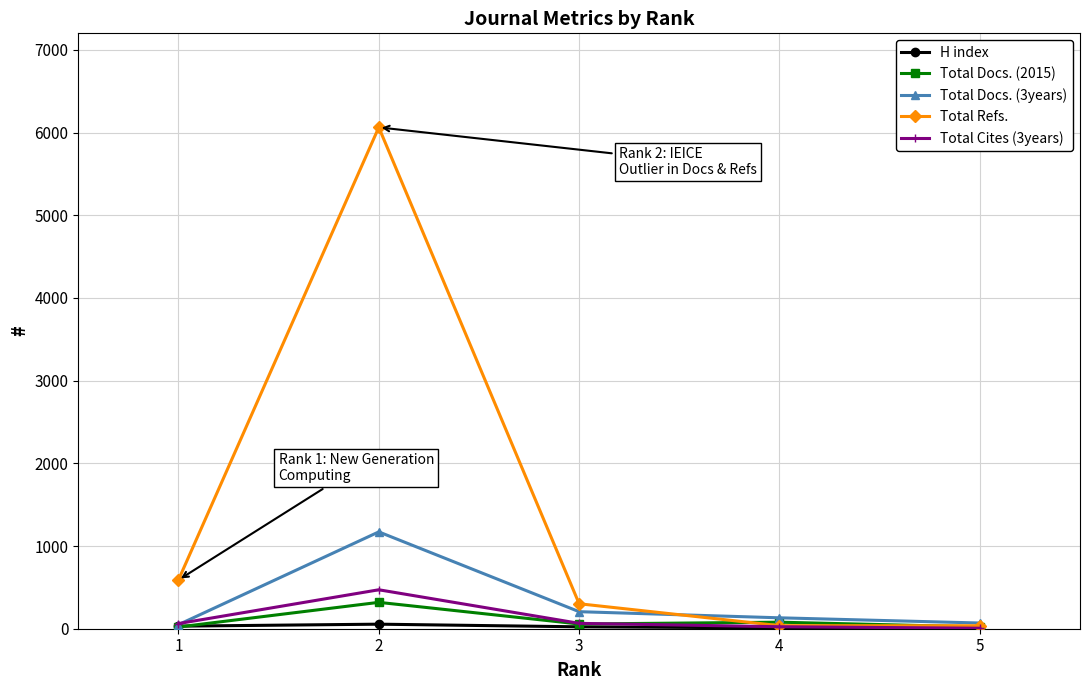

What is the maximum value shown in the chart?

6063